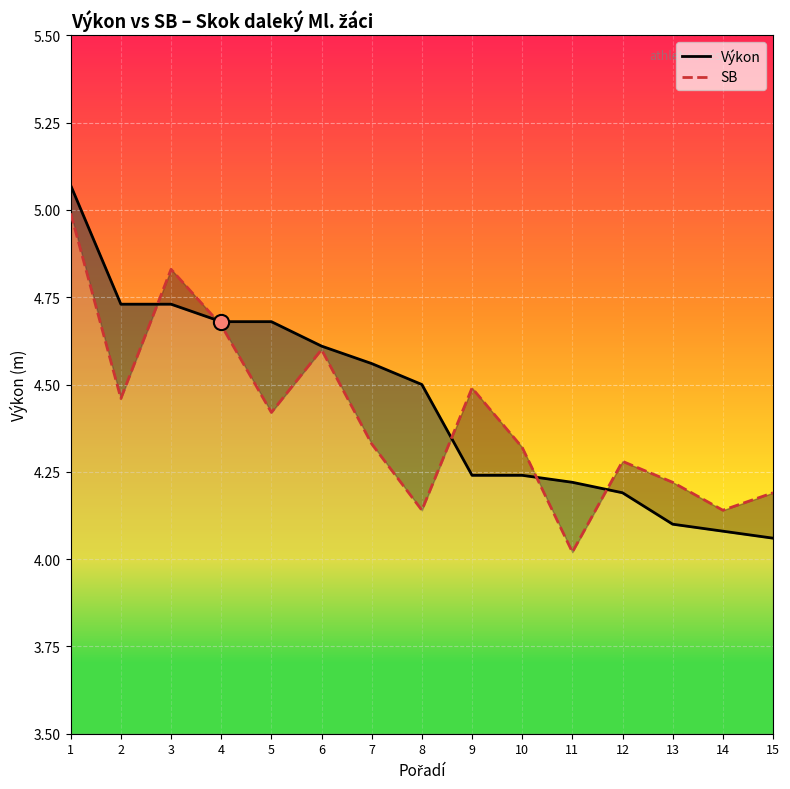

Which series contains the highest Y value?

Výkon